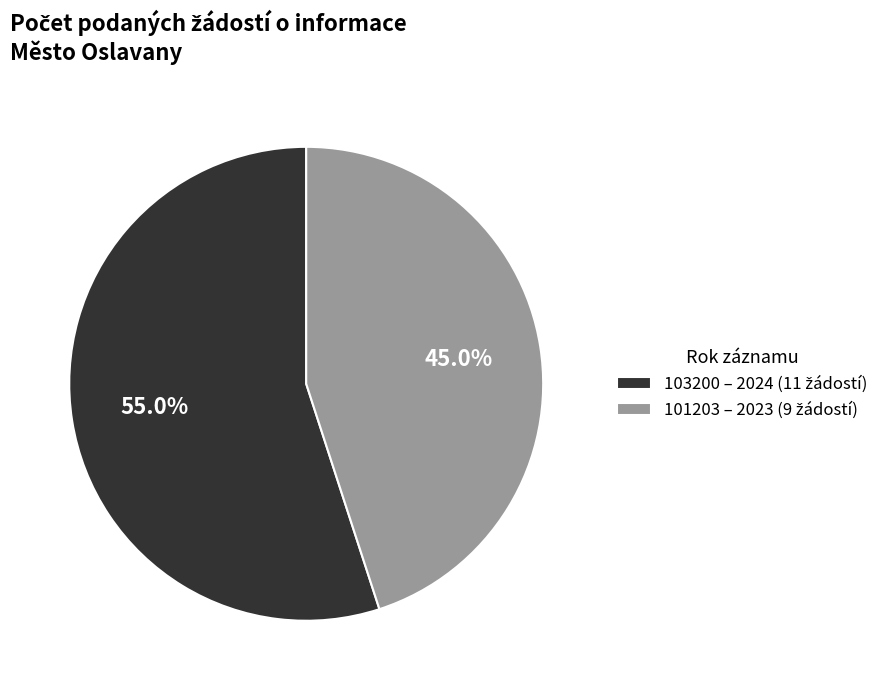

Is there a majority slice in this chart?

Yes